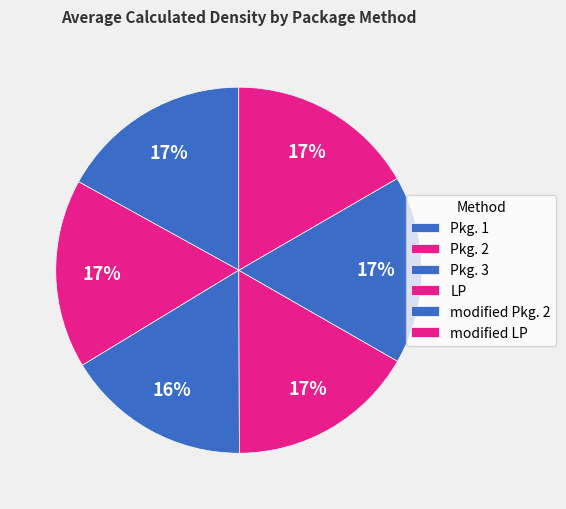

Which category has the biggest portion of the pie?

Pkg. 1